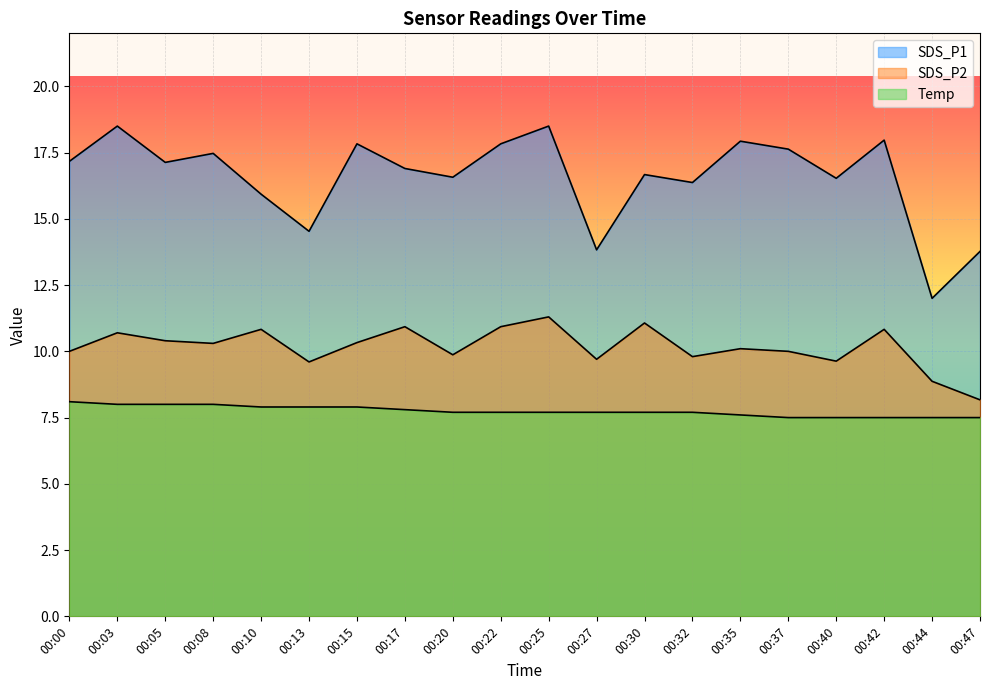

How many lines are shown in the chart?

3